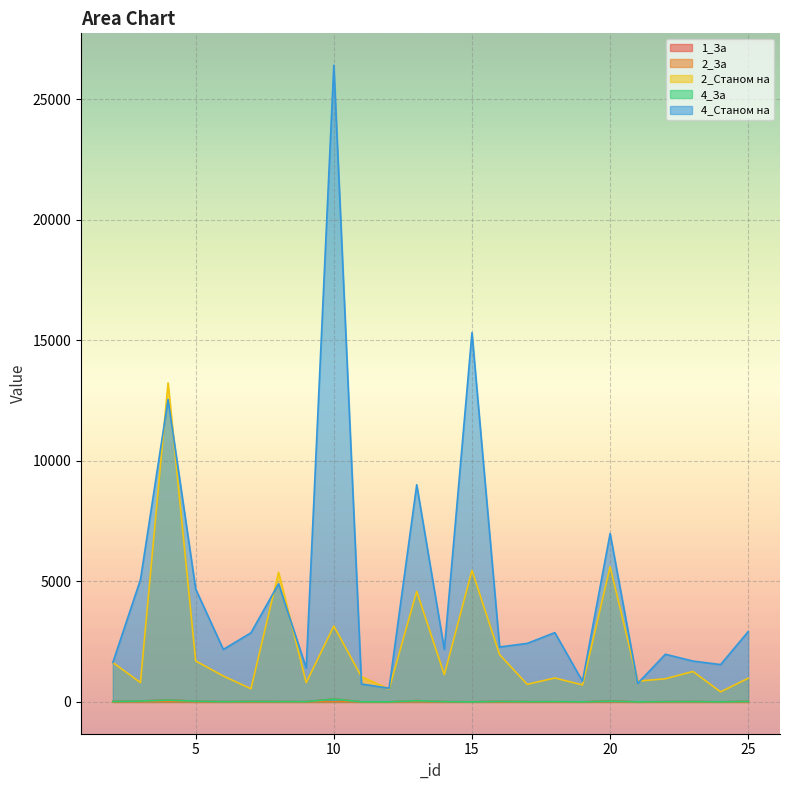

True or false: 2_Станом на and 1_За intersect in this chart.

False